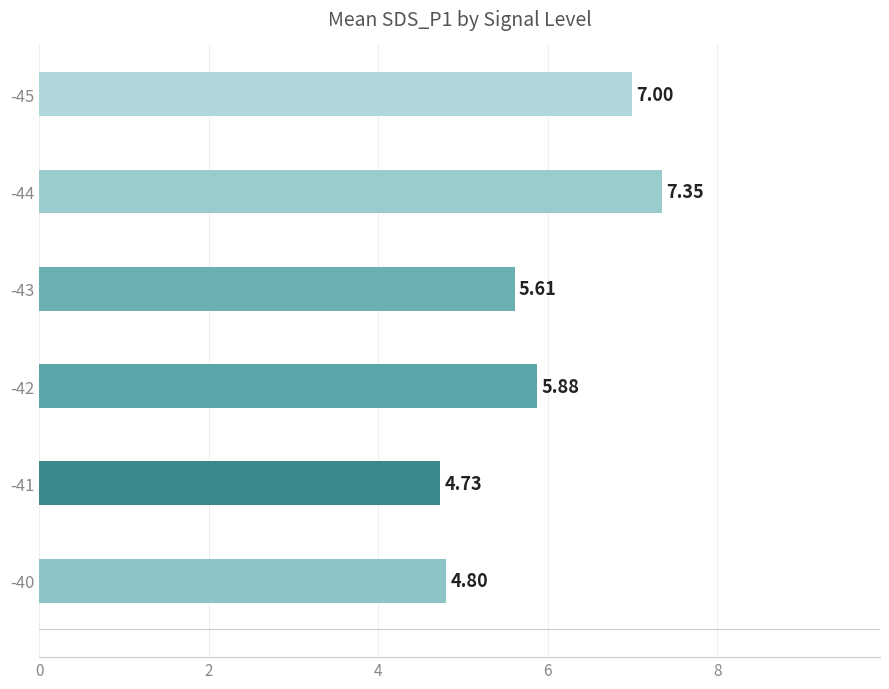

What is the difference between the maximum and minimum values?

2.6